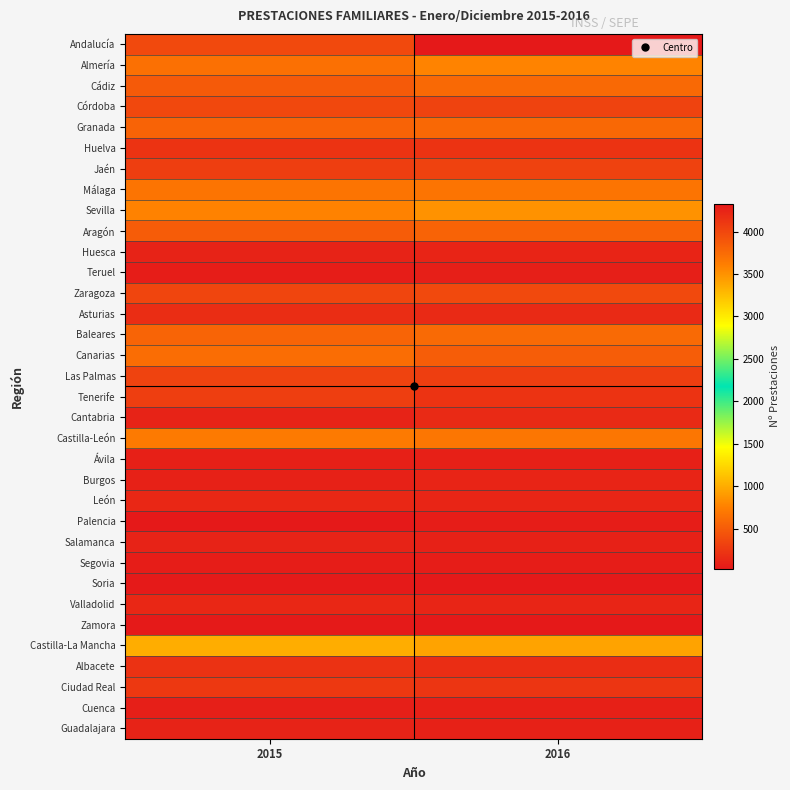

What is the maximum value shown in the chart?

4325